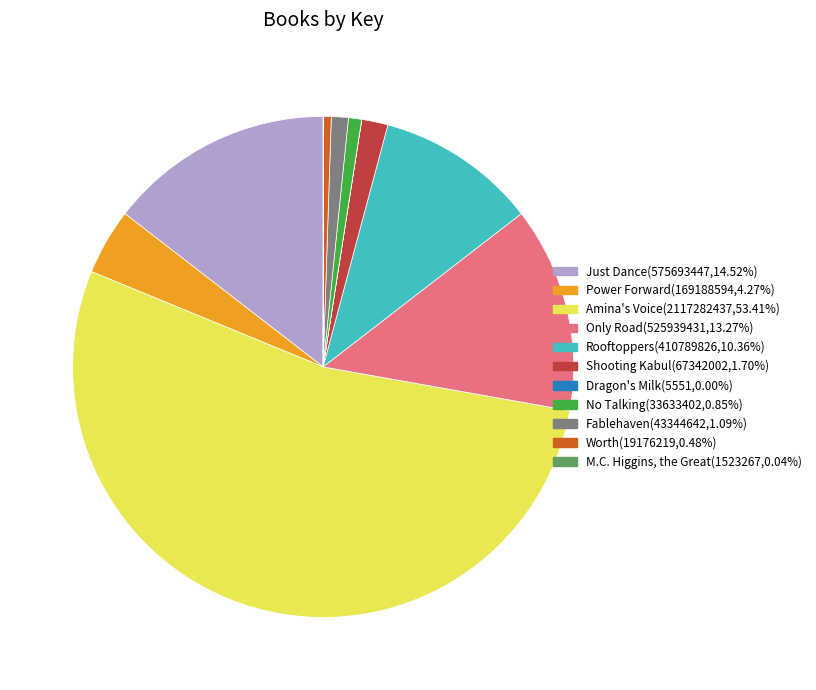

What is the largest slice in the pie chart?

Amina's Voice